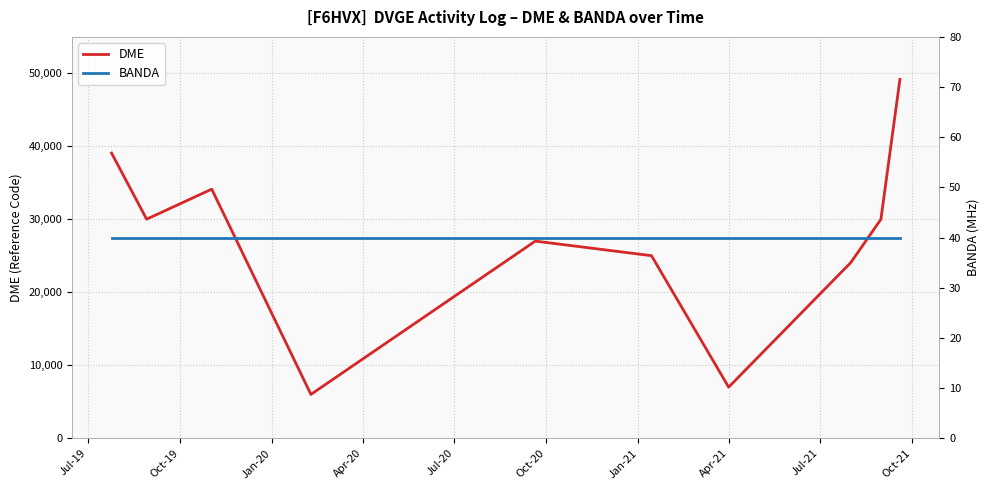

Reading right to left, transcribe all the data shown in this chart.

DME: 49186	30001	24090	7006	25019	27018	6011	34135	30022	39076
BANDA: 40	40	40	40	40	40	40	40	40	40